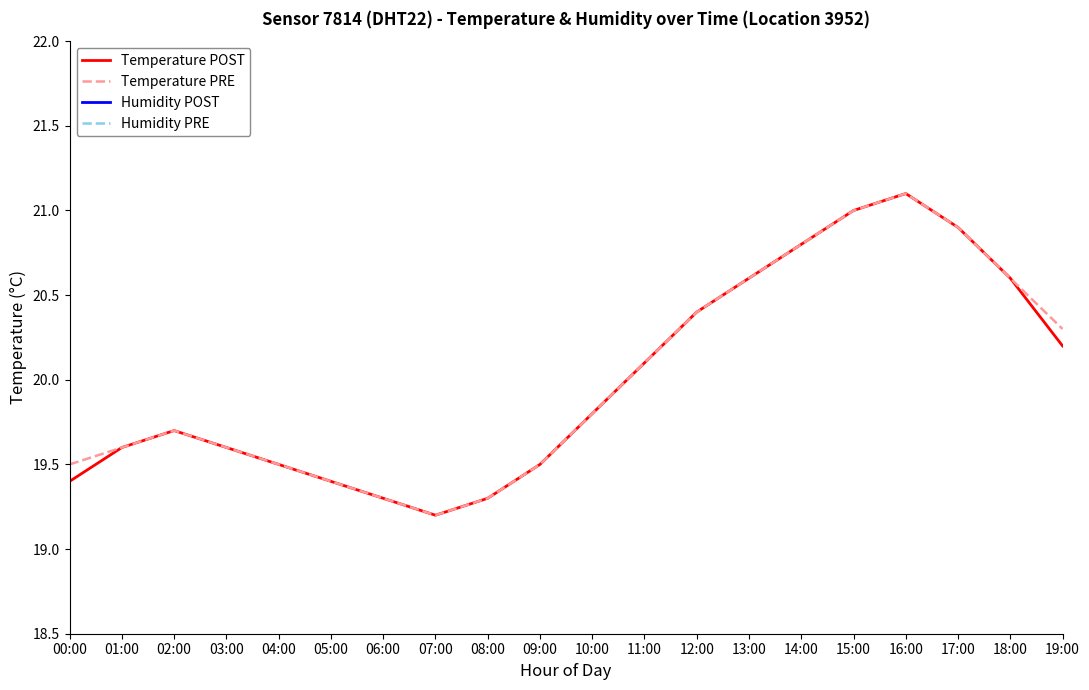

The value of Temperature POST at 17:00 is 20.9. True or false?

True